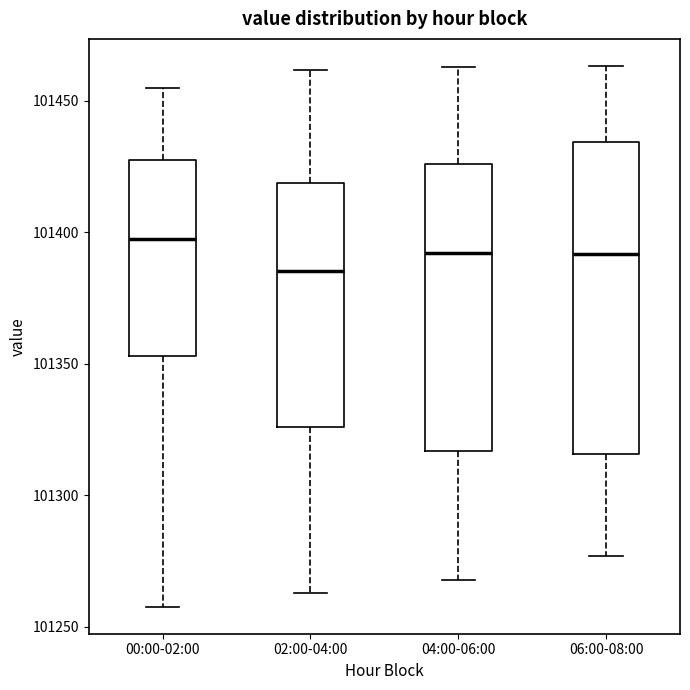

Which box's median line is the highest?

00:00-02:00